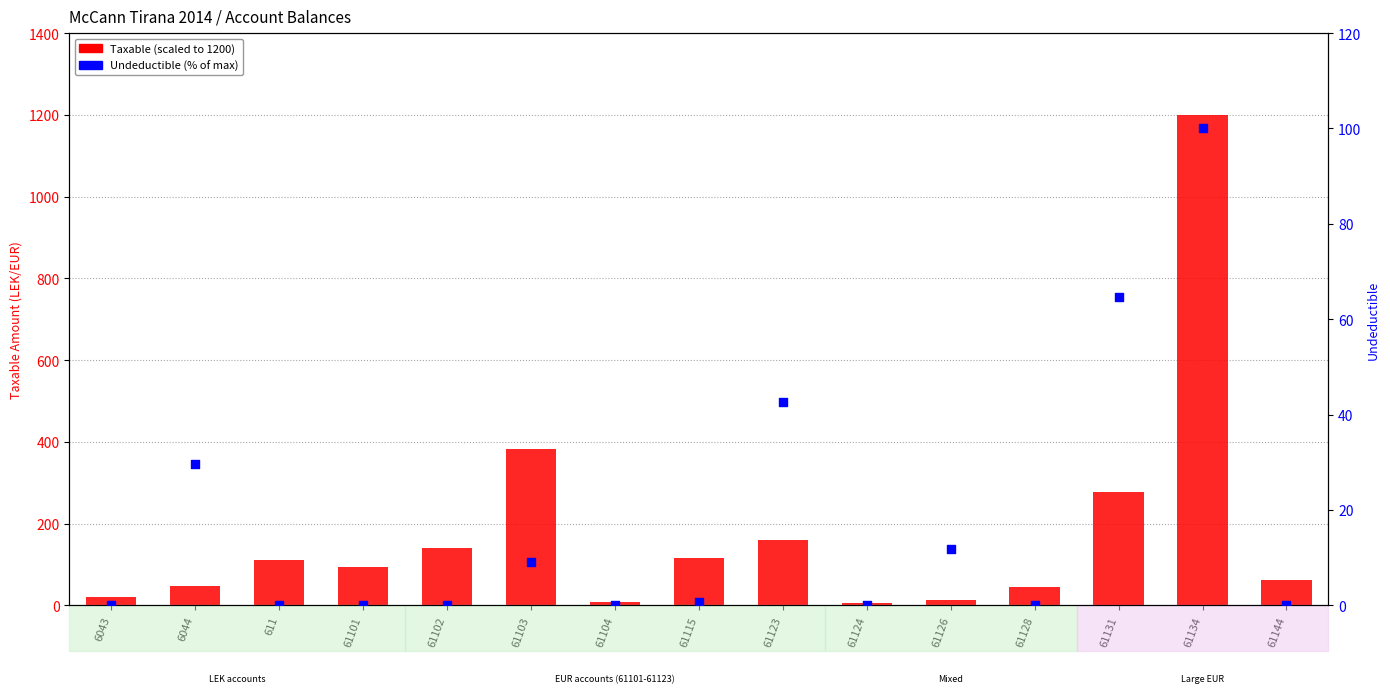

What is the total value across all series at 61104?

8.5